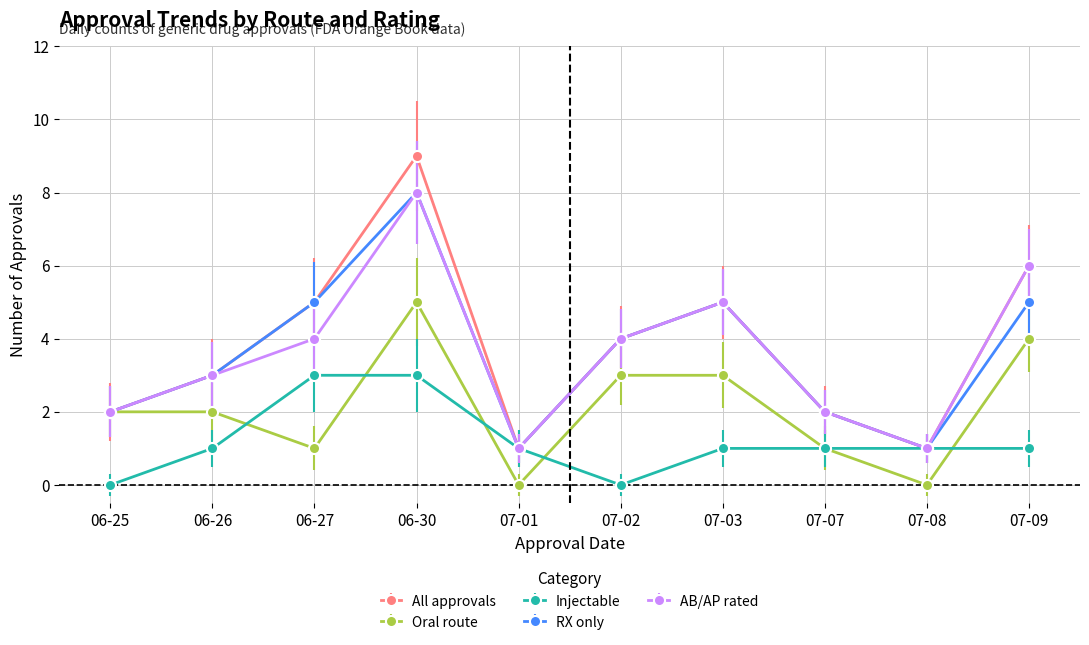

What is the value of the All approvals point at the 7th from the left?

5